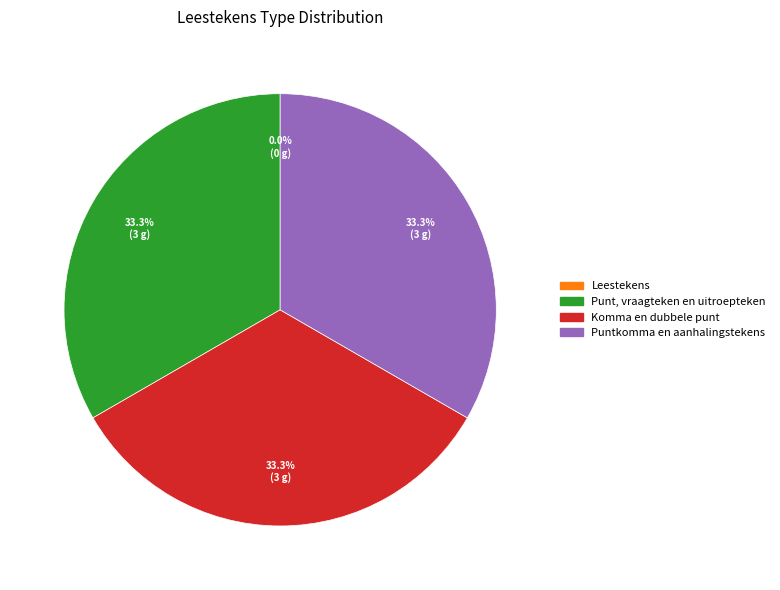

Combined, do Komma en dubbele punt and Punt, vraagteken en uitroepteken account for over 50%?

Yes